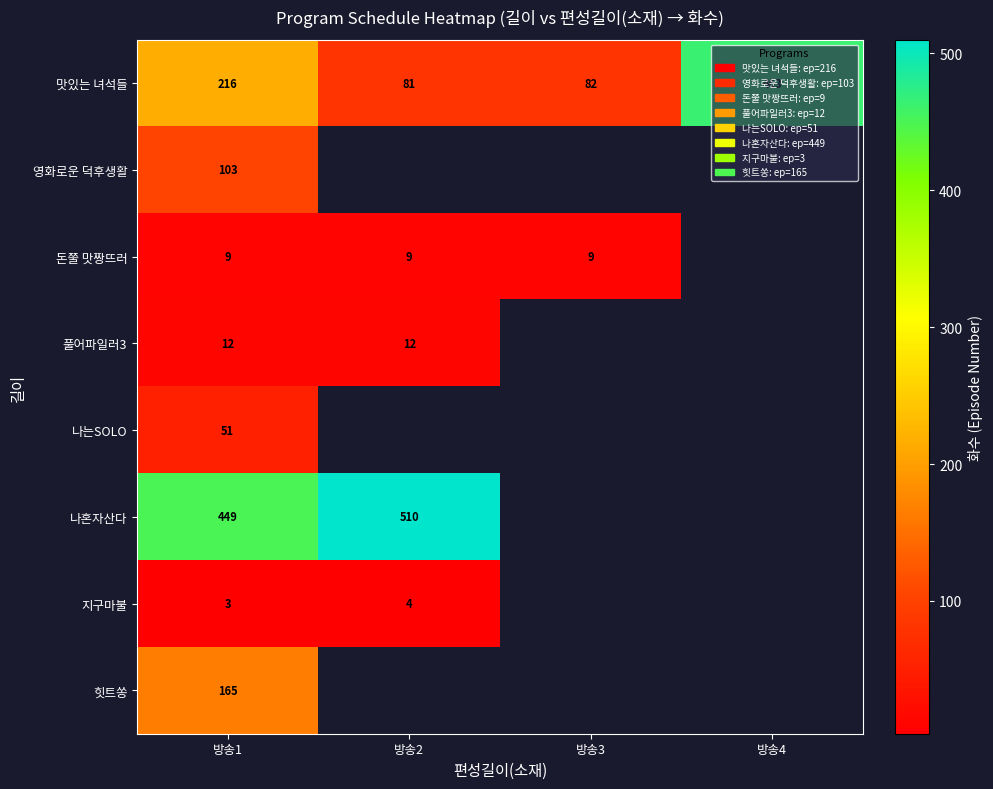

Count the number of categories in the chart.

4